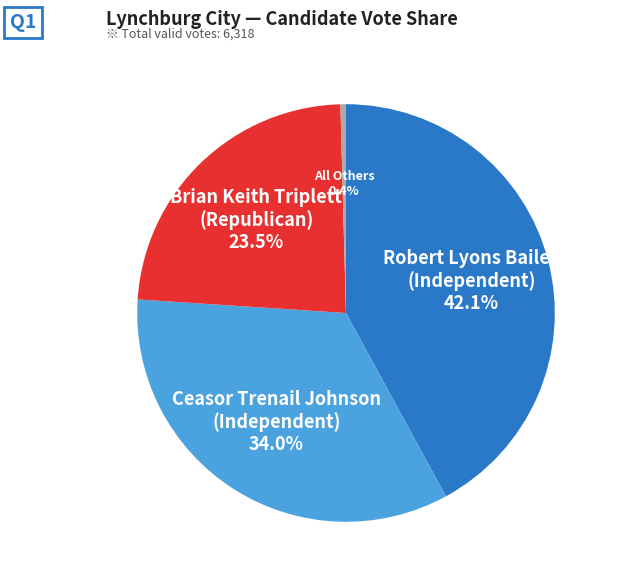

What percentage is the Ceasor Trenail Johnson slice, to the nearest percent?

34%